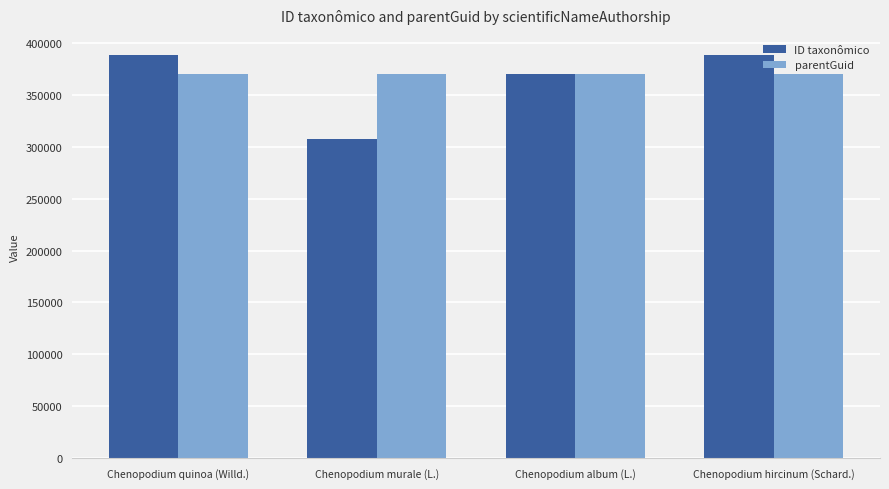

What is the highest value of the parentGuid series?

369628